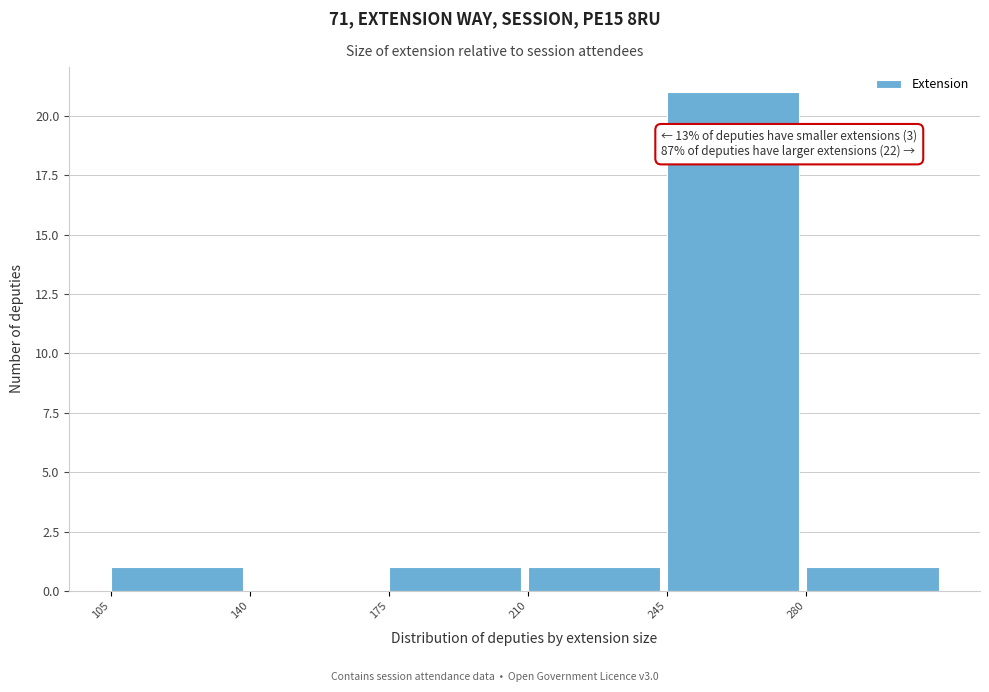

Which range on the x-axis has the tallest bar?

245 to 280